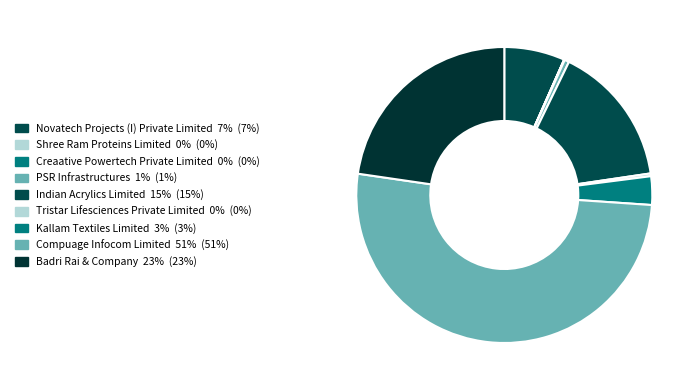

How much of the chart is everything except Novatech Projects (I) Private Limited?

93.4%